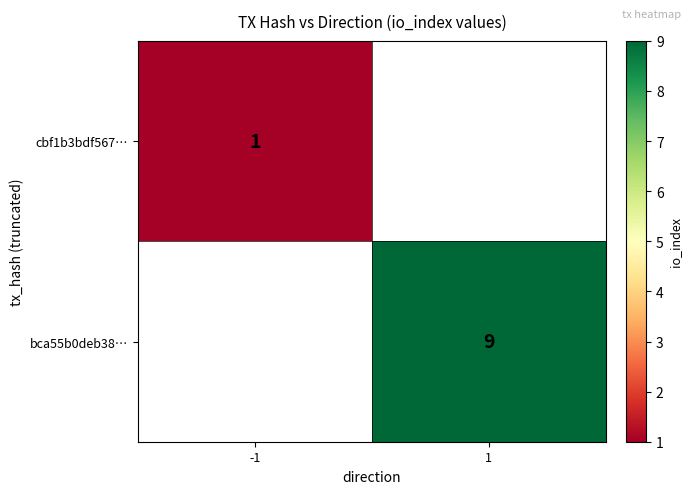

The value of bca55b0deb38… at 1 is 9. True or false?

True